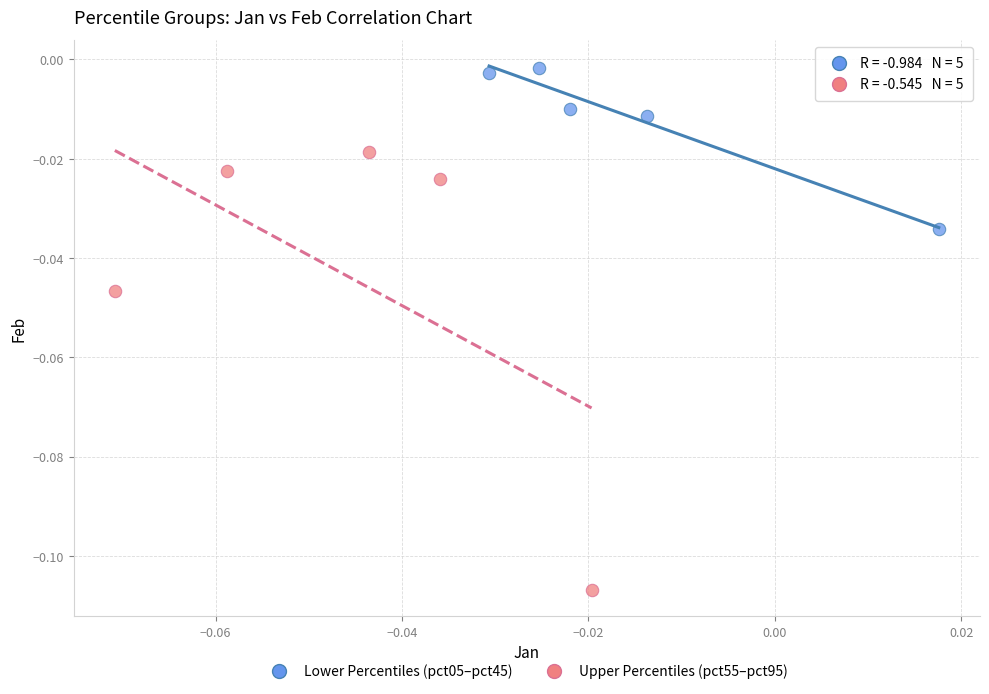

Which series has the largest Y range (max minus min)?

Upper Percentiles (pct55–pct95)